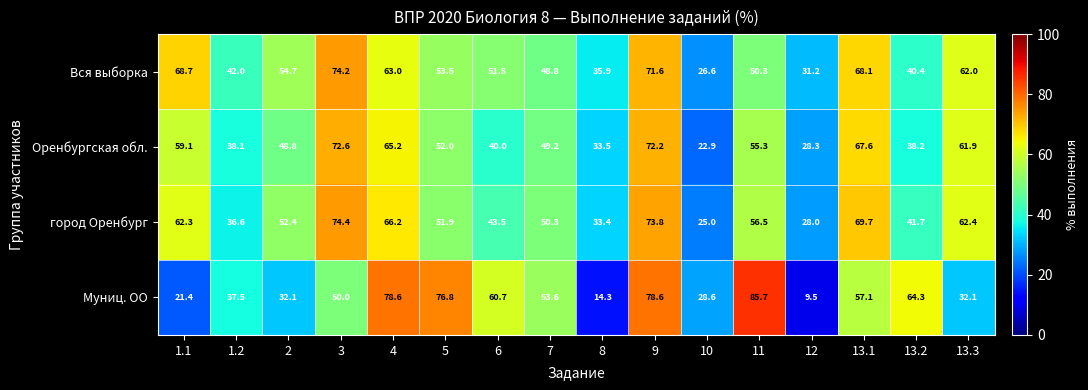

What is the smallest value displayed?

9.5